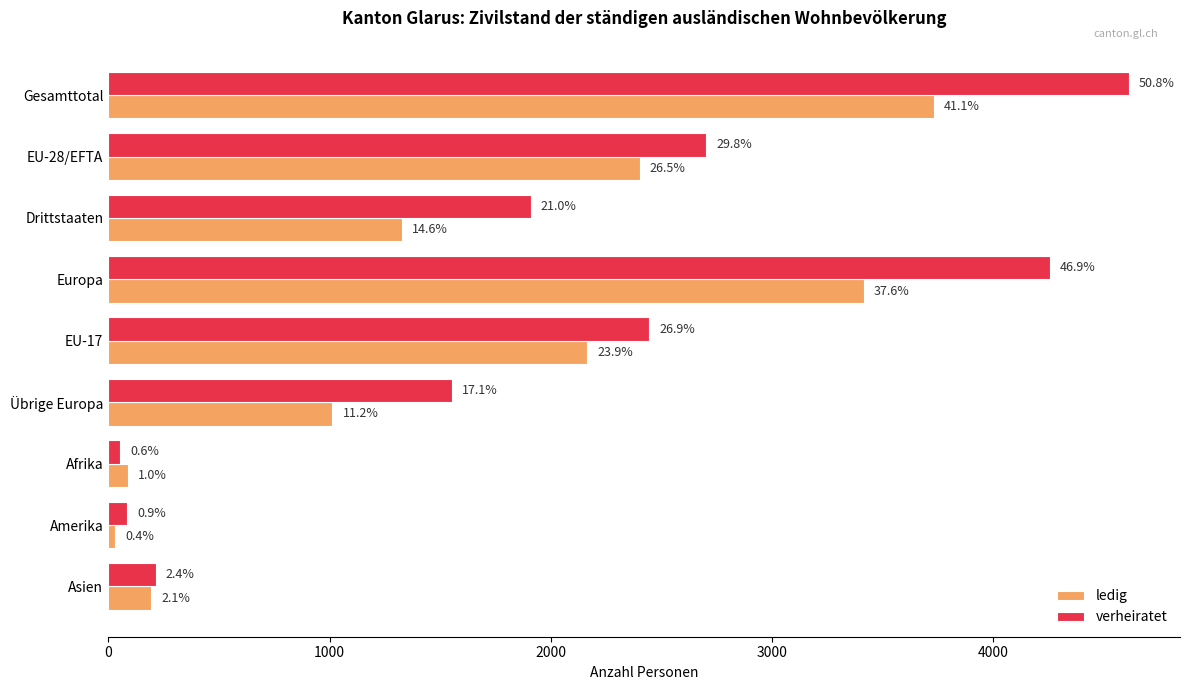

What are all the series names shown in the legend?

ledig, verheiratet